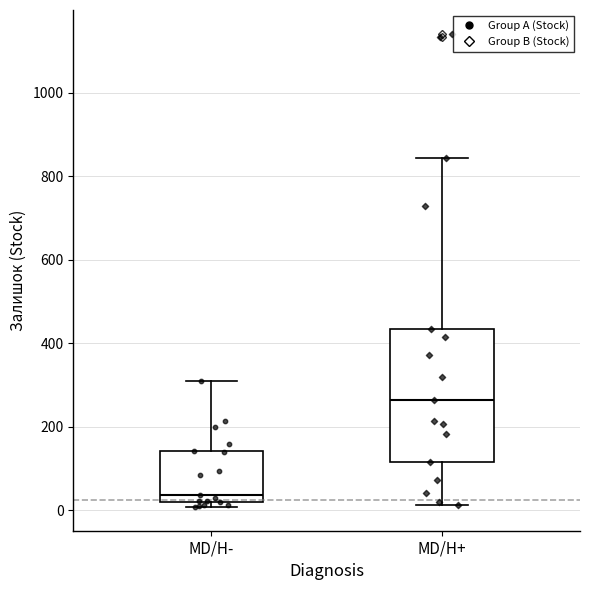

Where is the upper edge of the box for MD/H- on the y-axis? The values are not printed on the chart, so give them approximately, as read against the axis.

140